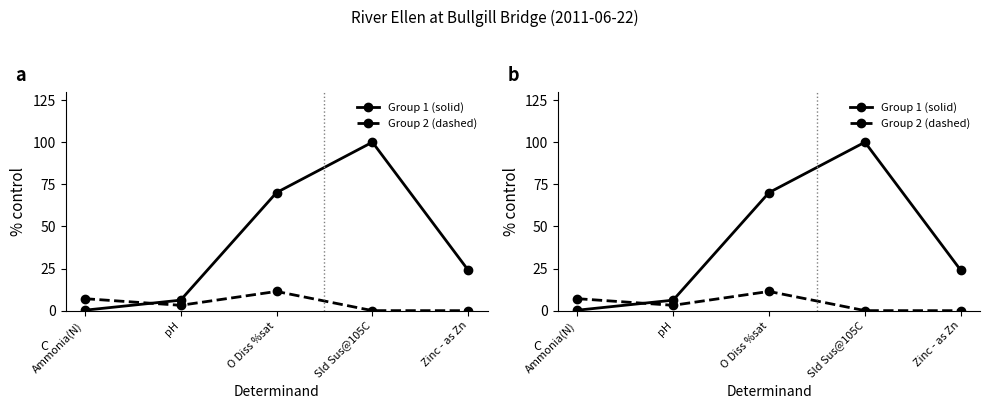

What is the value of the Group 1 (solid) point at the 2nd from the left?

6.2